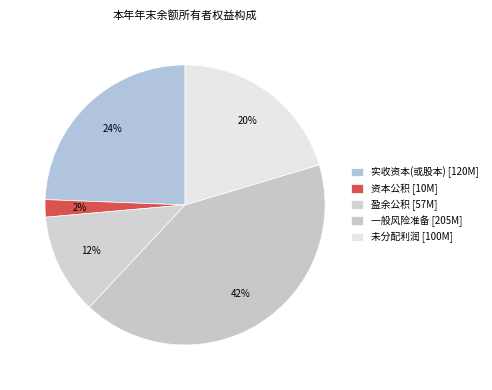

Count the number of slices in the pie.

5